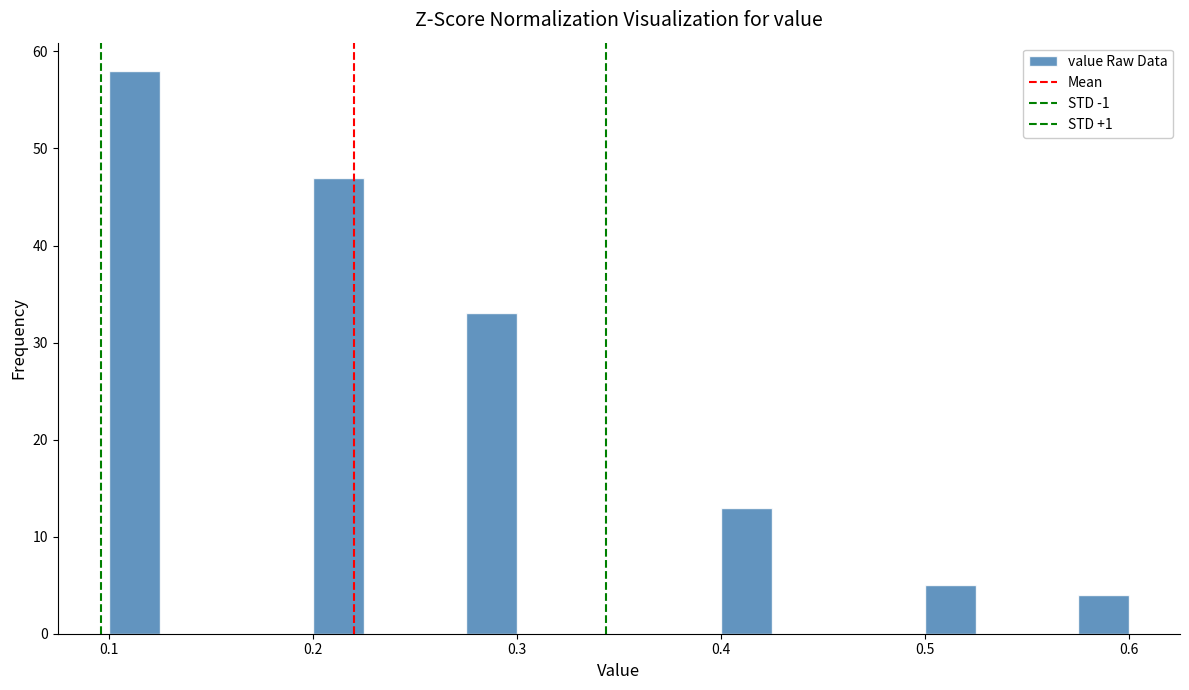

Read against the x-axis, roughly where is the centre of the tallest bar?

0.11